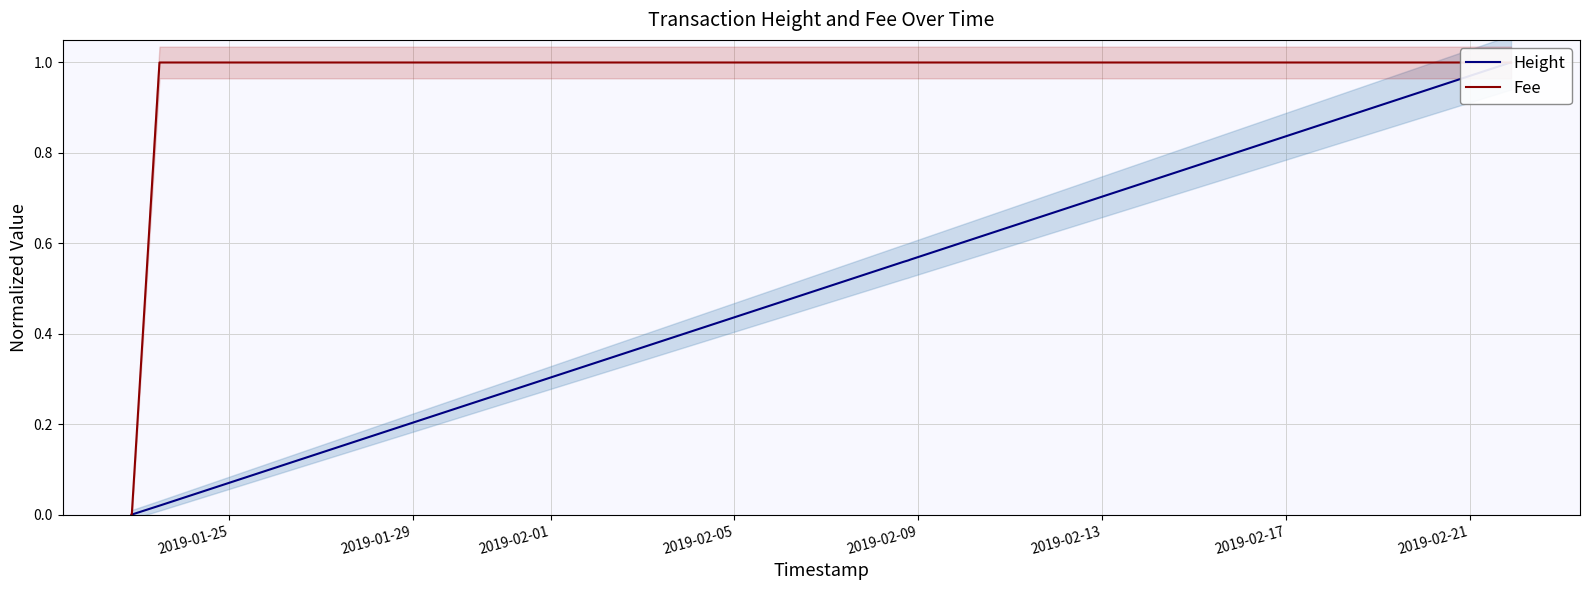

What is the difference between the maximum and second lowest values in the Height series?

1.0